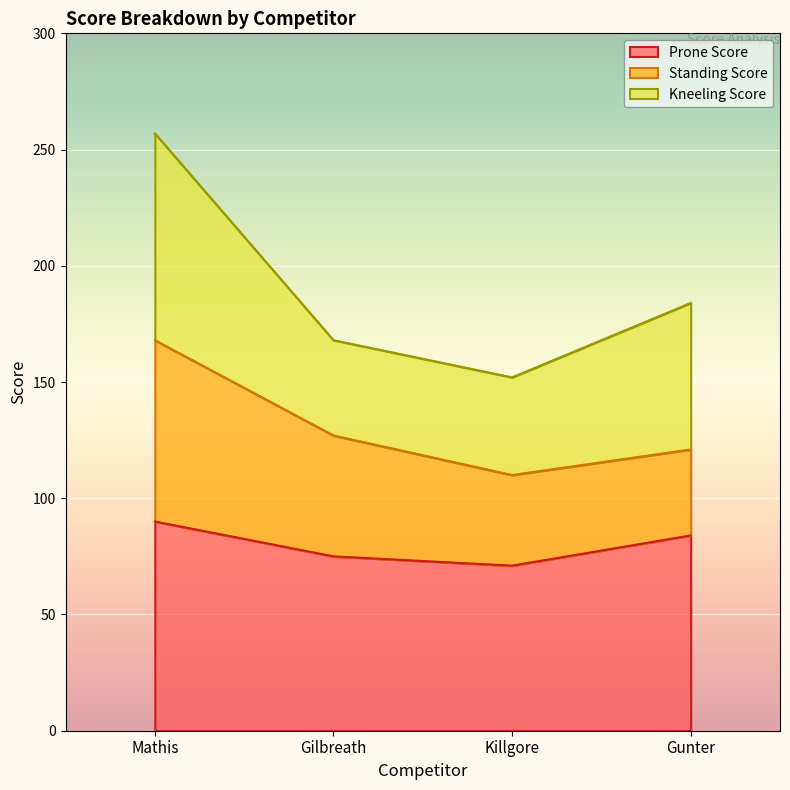

Which has a higher value, Gilbreath or Gunter?

Gunter